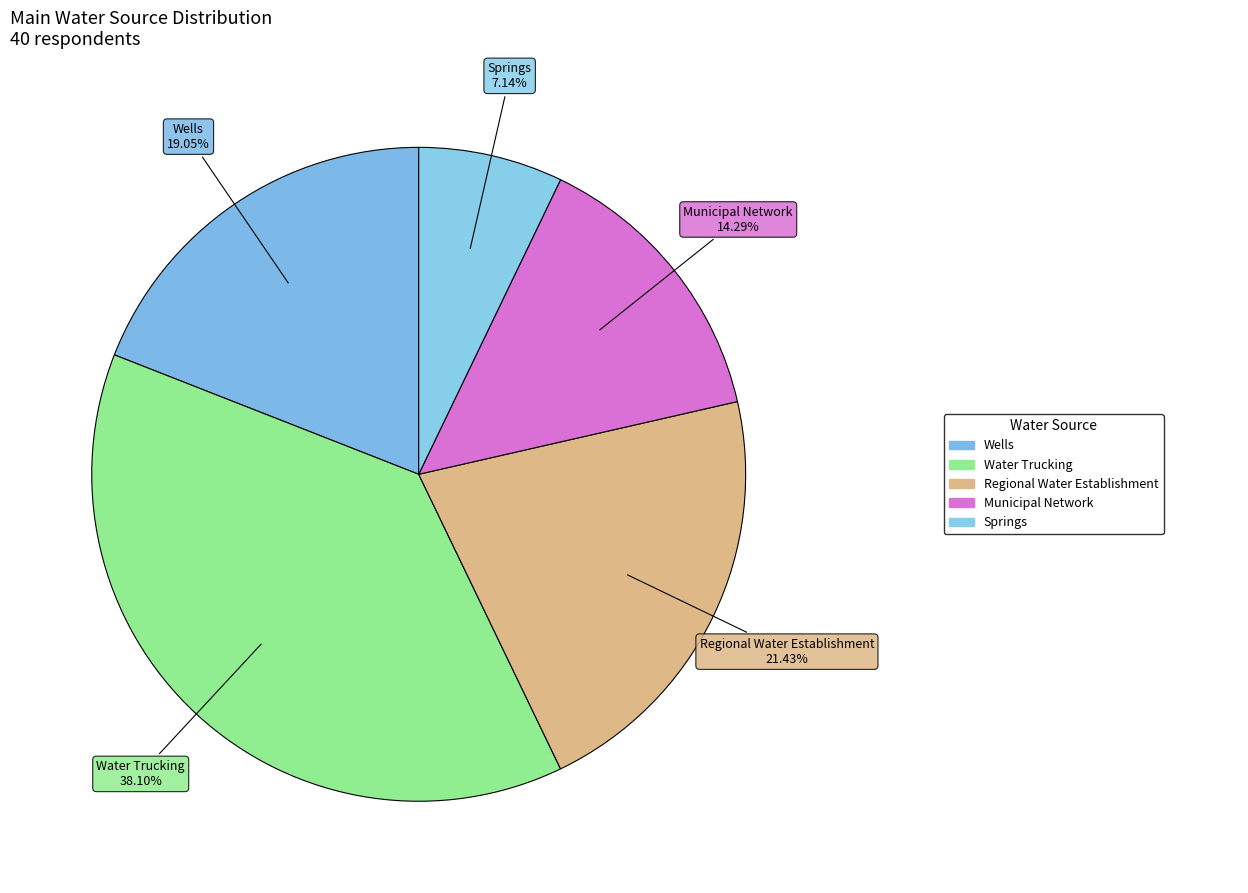

Count the number of slices in the pie.

5